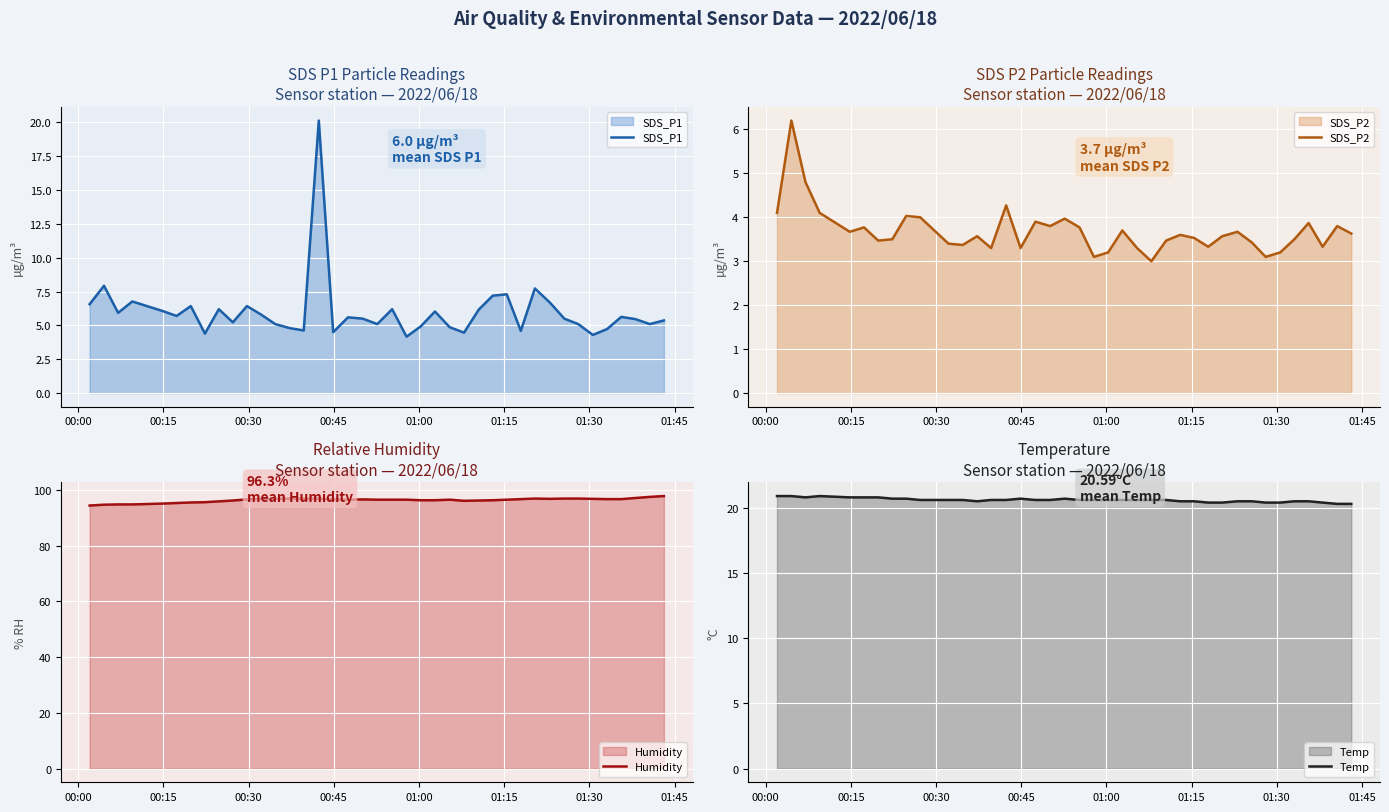

What is the difference between the second highest and second lowest values in the SDS_P1 series?

3.6